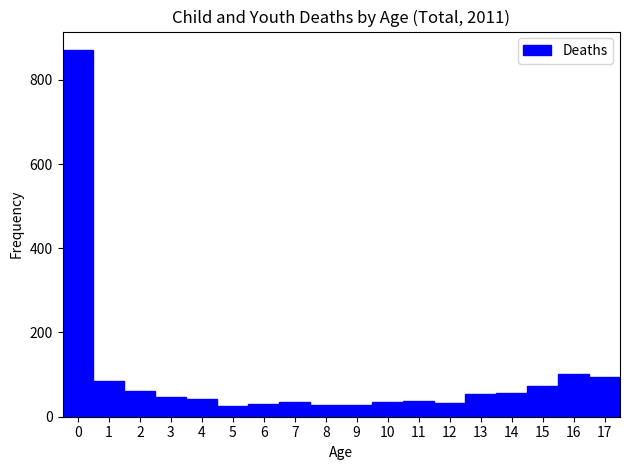

Which range on the x-axis has the tallest bar?

-0.5 to 0.5